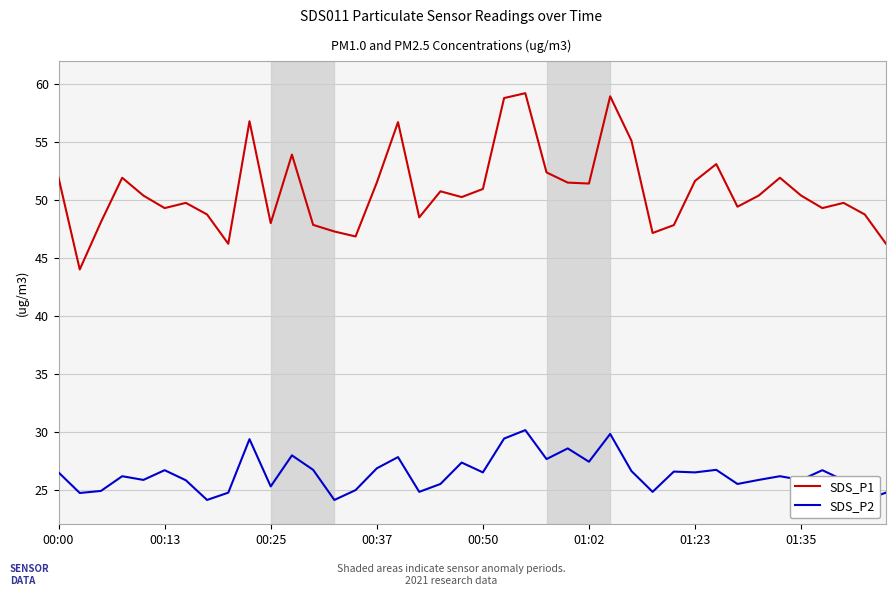

What are all the series names shown in the legend?

SDS_P1, SDS_P2